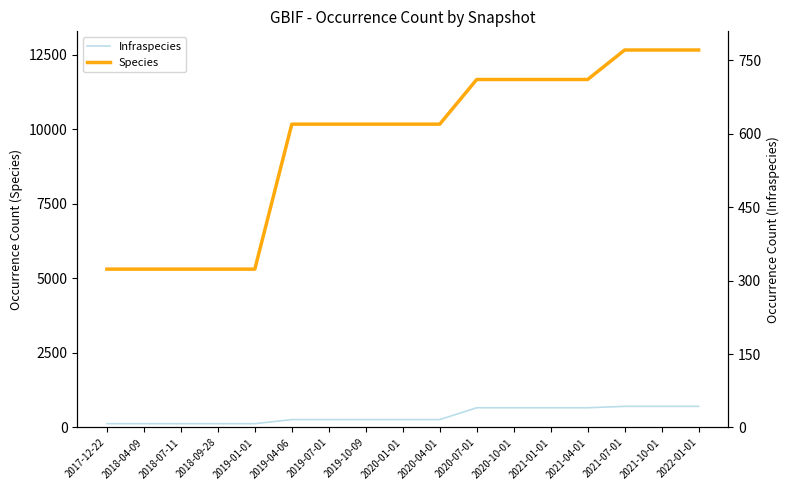

Reading left to right, transcribe all the data shown in this chart.

Infraspecies: 128	128	128	128	128	265	265	265	265	265	662	662	662	662	709	709	709
Species: 5309	5309	5309	5309	5309	10169	10169	10169	10169	10169	11667	11667	11667	11667	12655	12655	12655